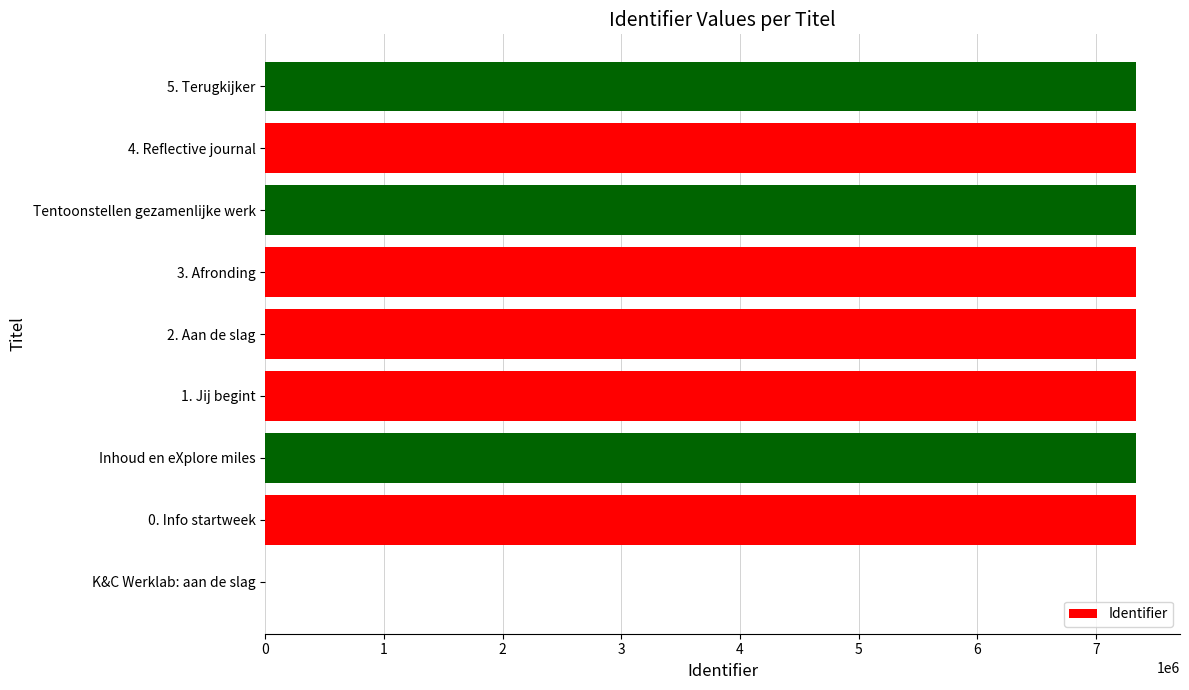

What is the greatest value displayed?

7339922